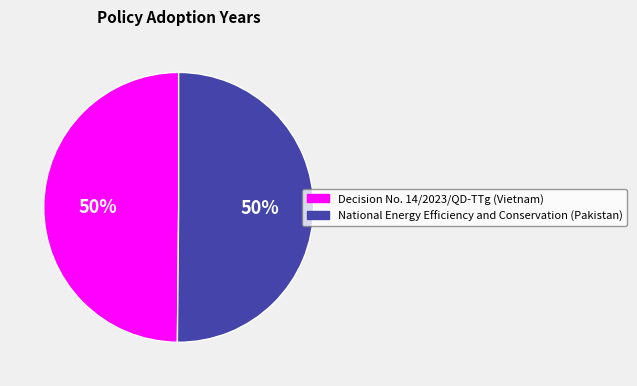

True or false: National Energy Efficiency and Conservation (Pakistan) accounts for 63% of the total.

False